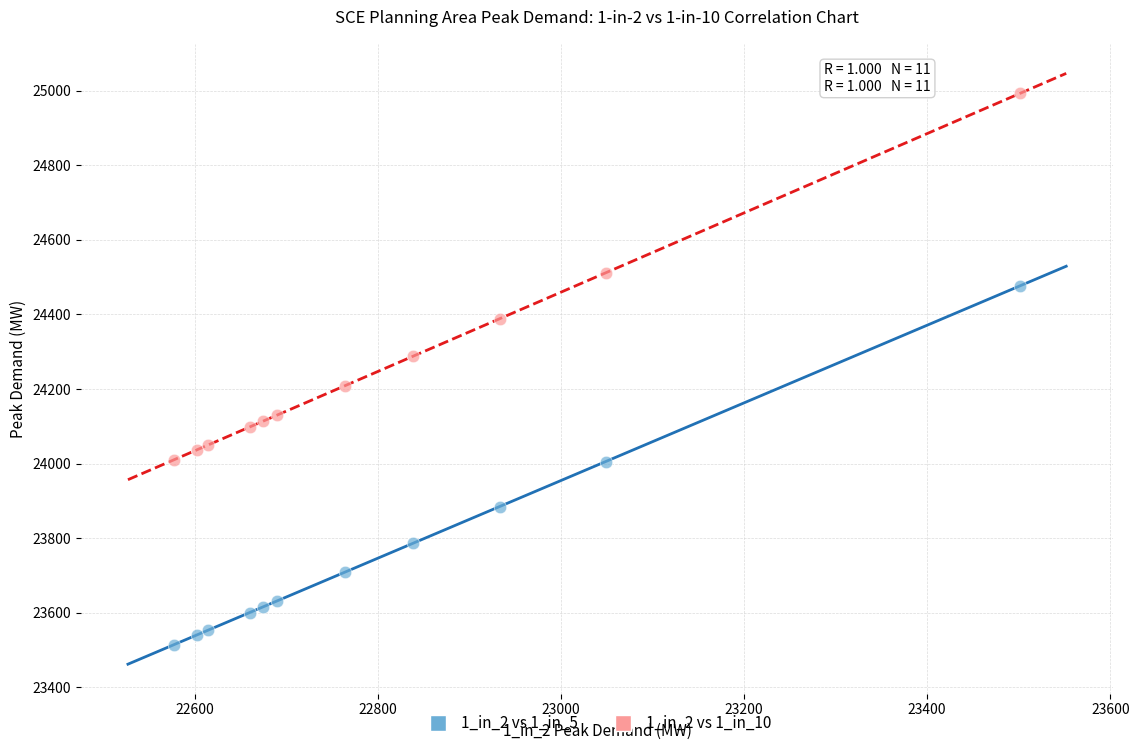

What is the X range (max minus min) for the scatter plot?

924.6